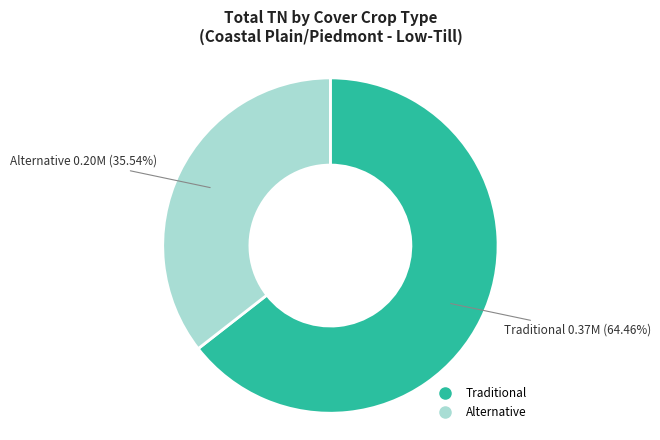

To the nearest percent, what is the difference between the Alternative and Traditional slice percentages?

29%